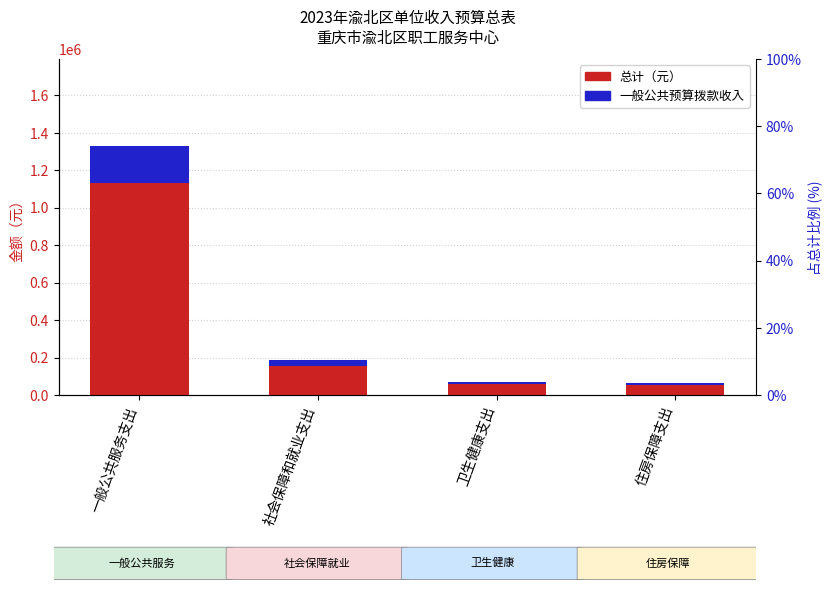

Reading left to right, what are all the values shown in this chart?

总计（元）: 1328958.1	185070.1	68979.2	64535.0
一般公共预算拨款收入: 199343.7	27760.5	10346.9	9680.3